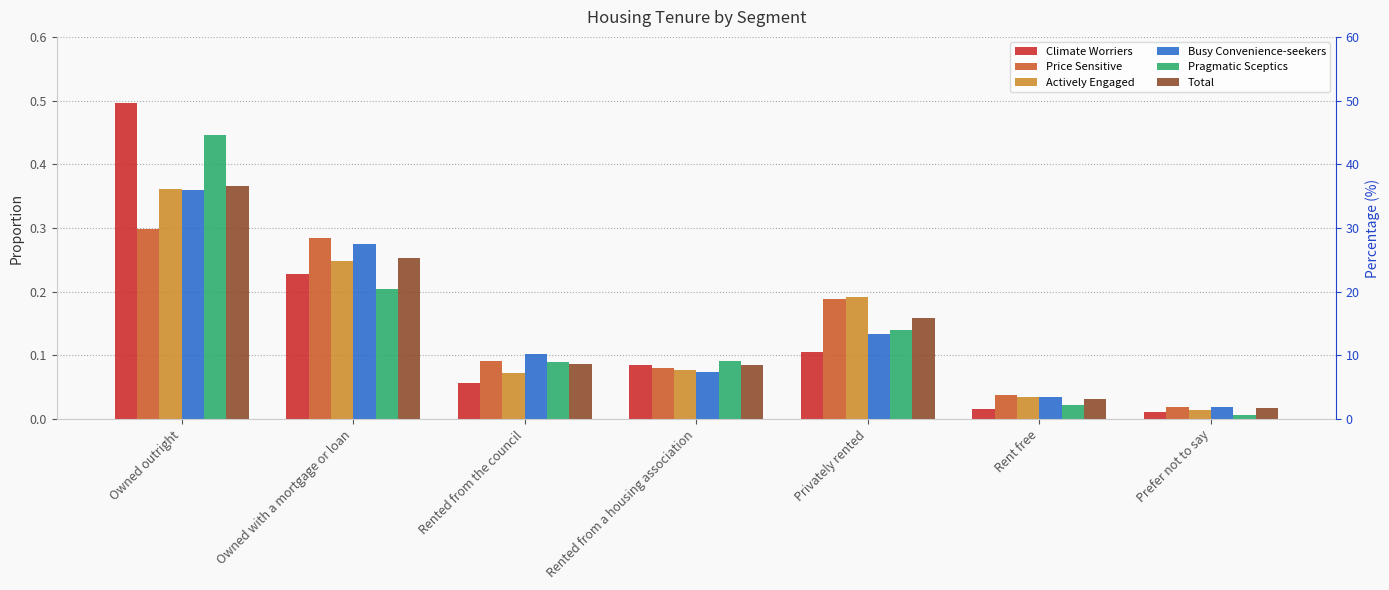

How many bars are there in each group?

6